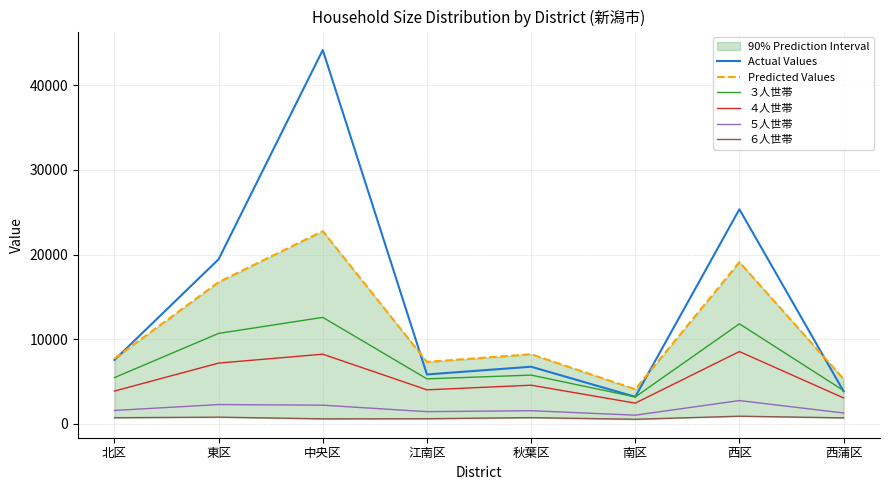

Read the Actual Values value at 東区.

19447